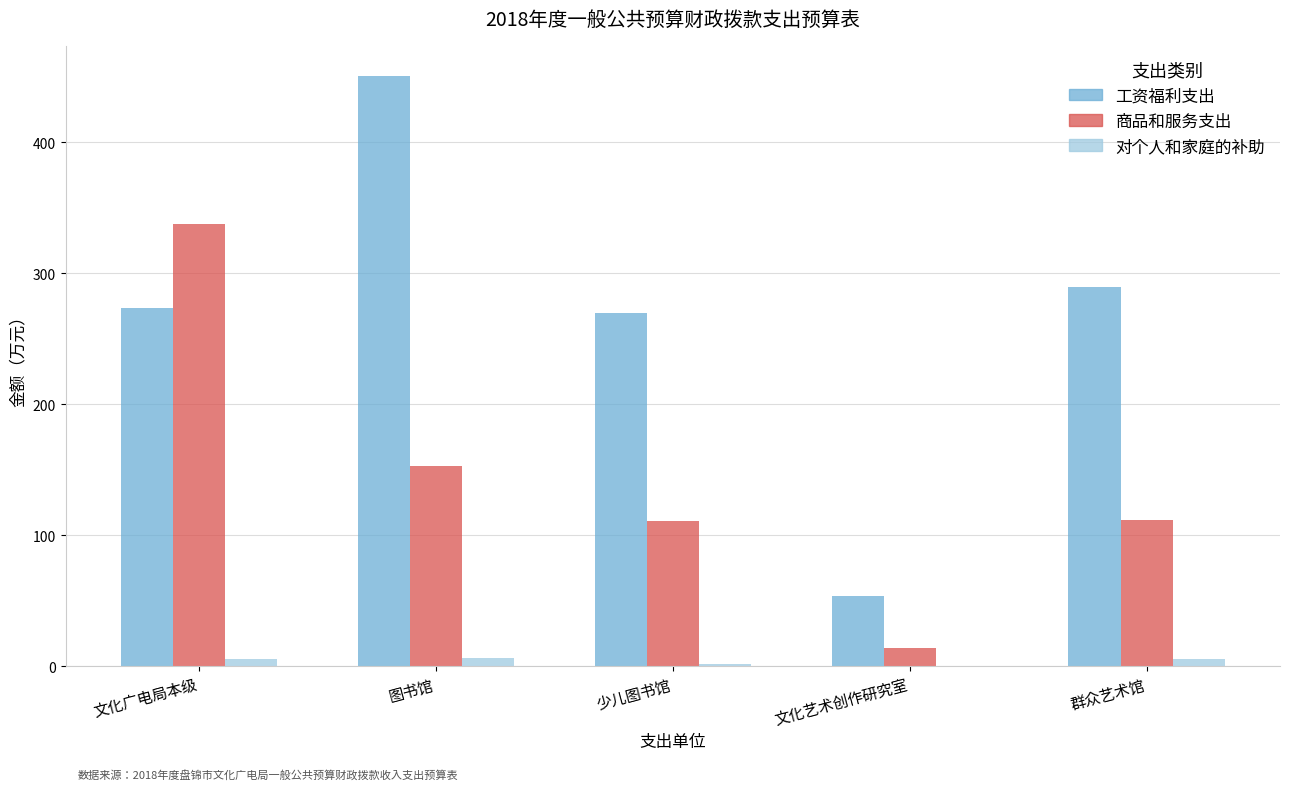

Between 少儿图书馆 and 文化艺术创作研究室, which series saw the biggest shift?

工资福利支出